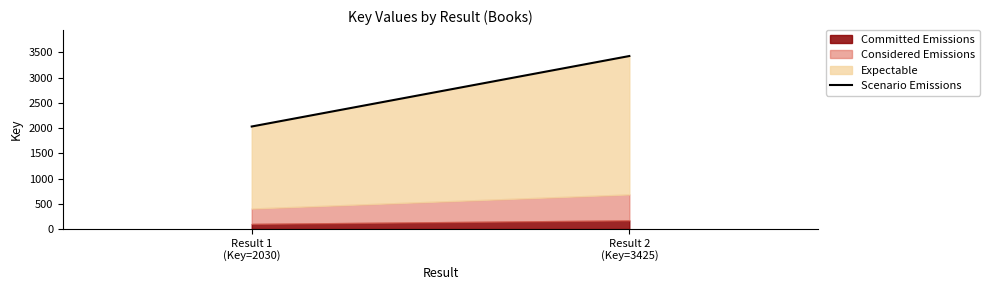

Does the chart have visible grid lines?

No